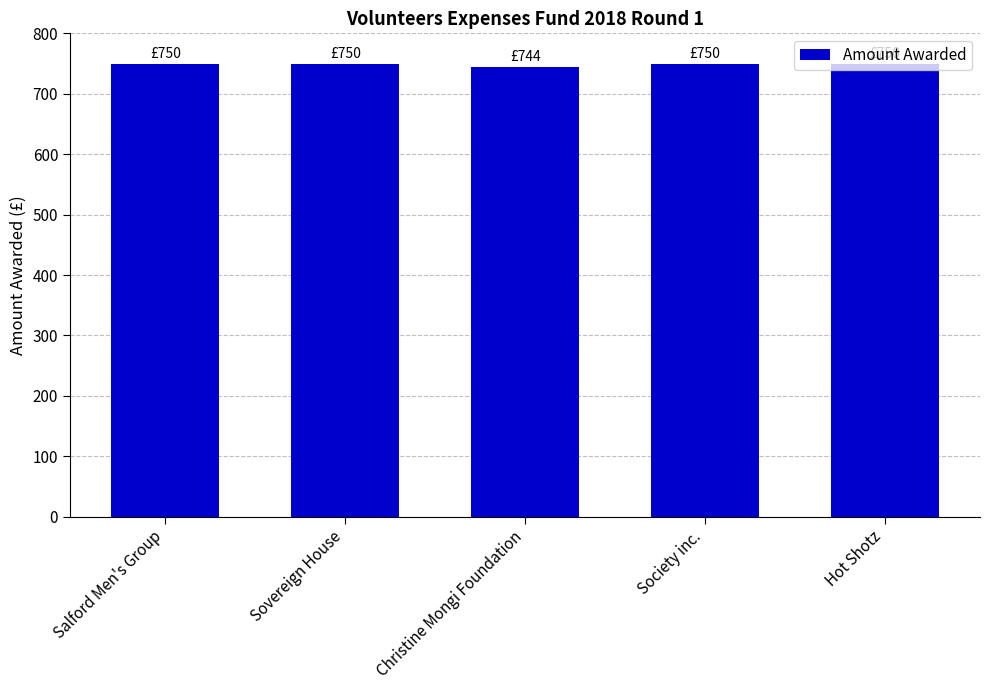

Read the value at Hot Shotz.

750